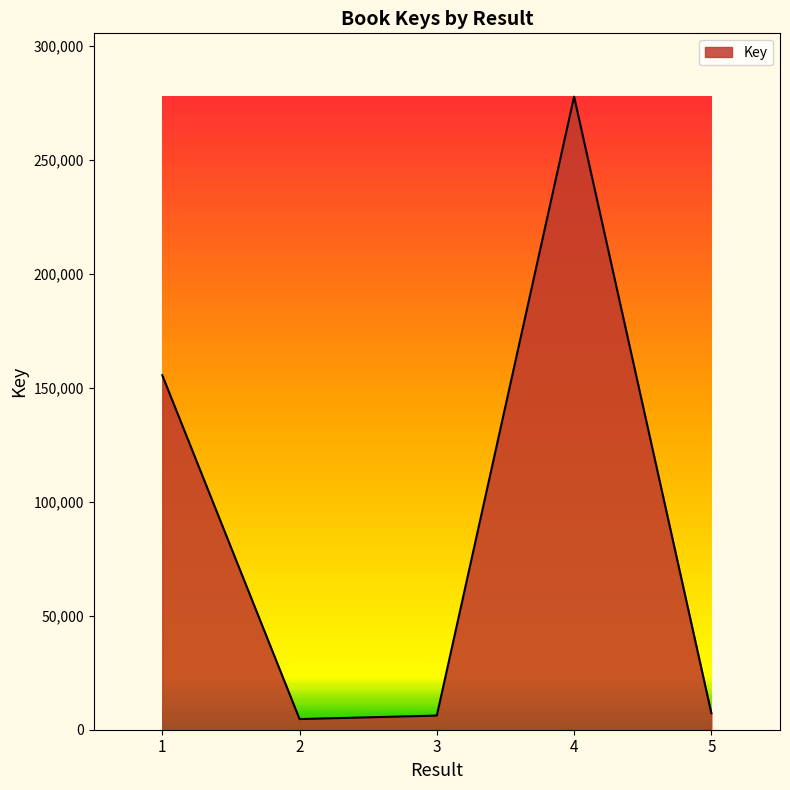

What is the ratio of the value at 3 to the value at 2?

1.3